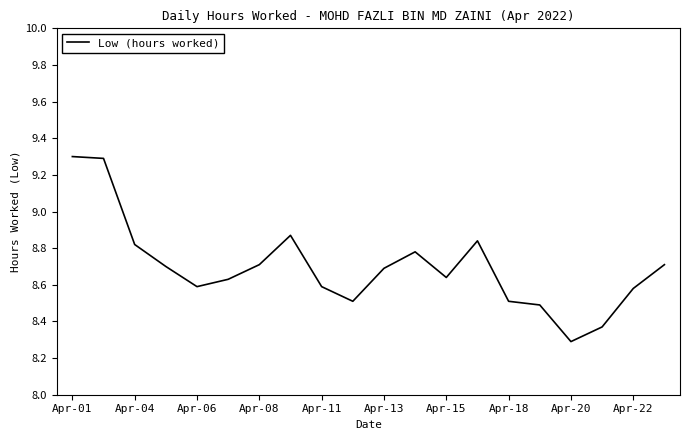

What is the smallest value displayed?

8.3